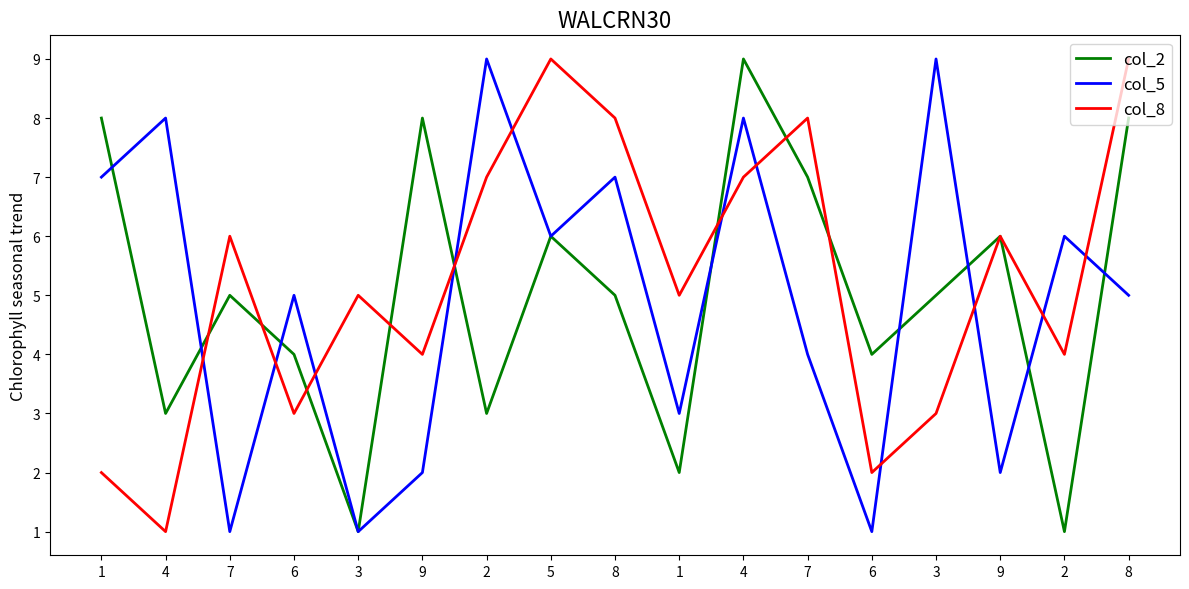

Reading left to right, list all the values displayed in this chart.

col_2: 1=8	4=3	7=5	6=4	3=1	9=8	2=3	5=6	8=5	1=2	4=9	7=7	6=4	3=5	9=6	2=1	8=8
col_5: 1=7	4=8	7=1	6=5	3=1	9=2	2=9	5=6	8=7	1=3	4=8	7=4	6=1	3=9	9=2	2=6	8=5
col_8: 1=2	4=1	7=6	6=3	3=5	9=4	2=7	5=9	8=8	1=5	4=7	7=8	6=2	3=3	9=6	2=4	8=9